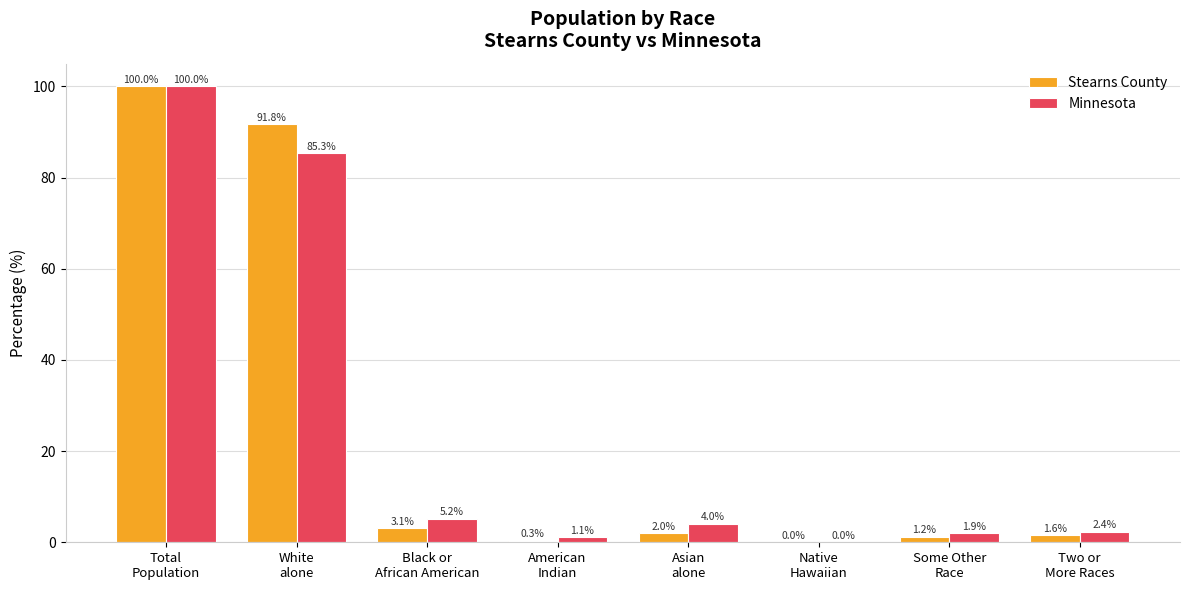

What is the greatest value displayed?

100.0